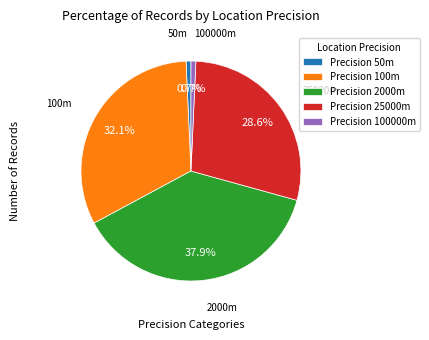

Which slice is the largest?

Precision 2000m